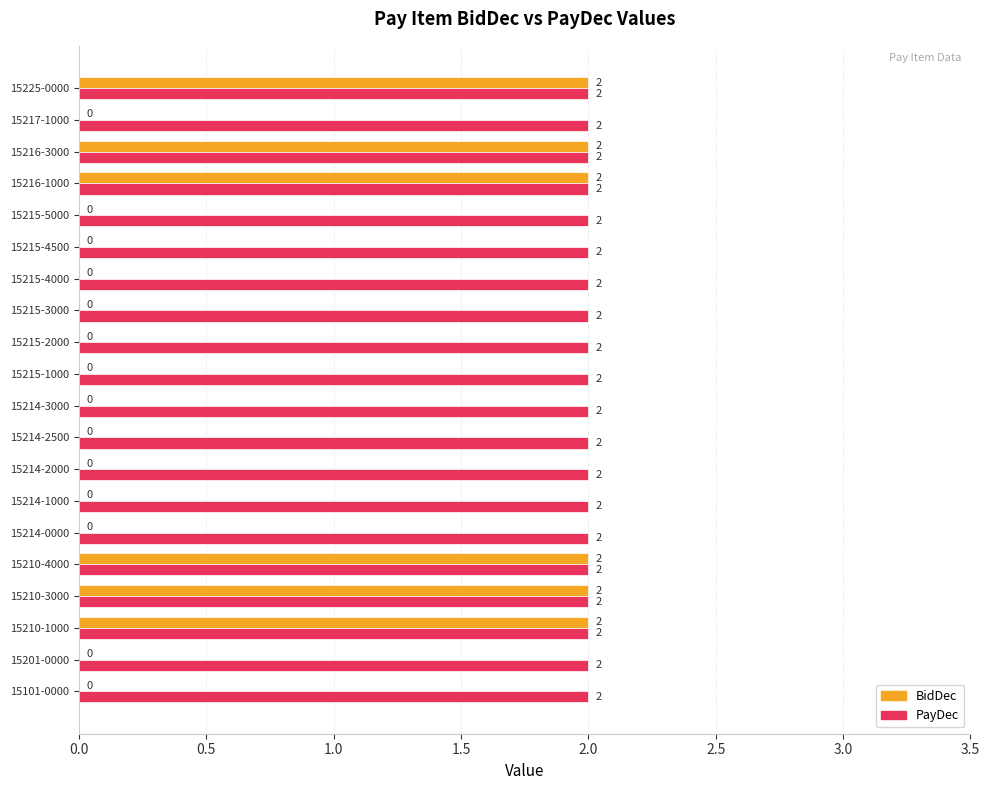

What is the sum of all BidDec values?

12